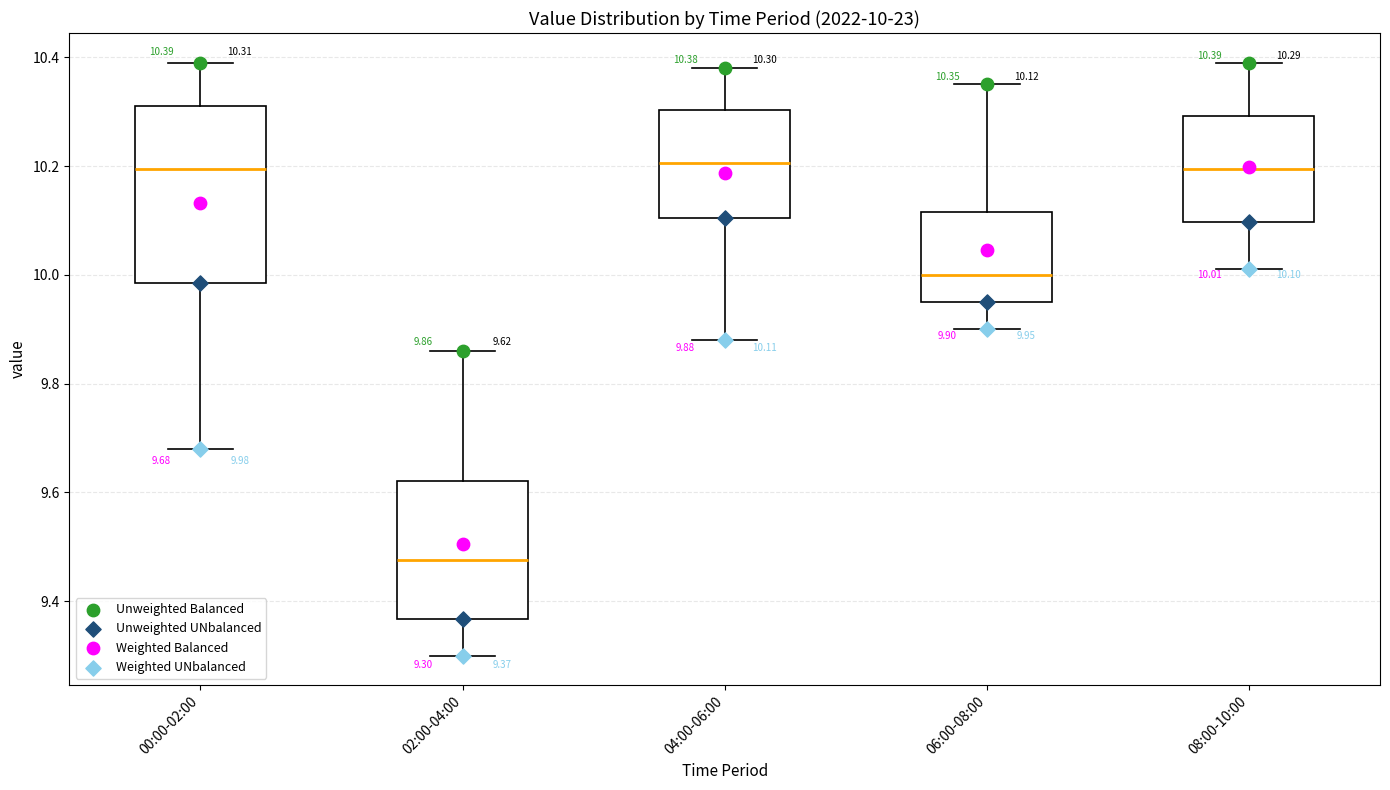

Which box is the tallest, from its lower edge to its upper edge?

00:00-02:00